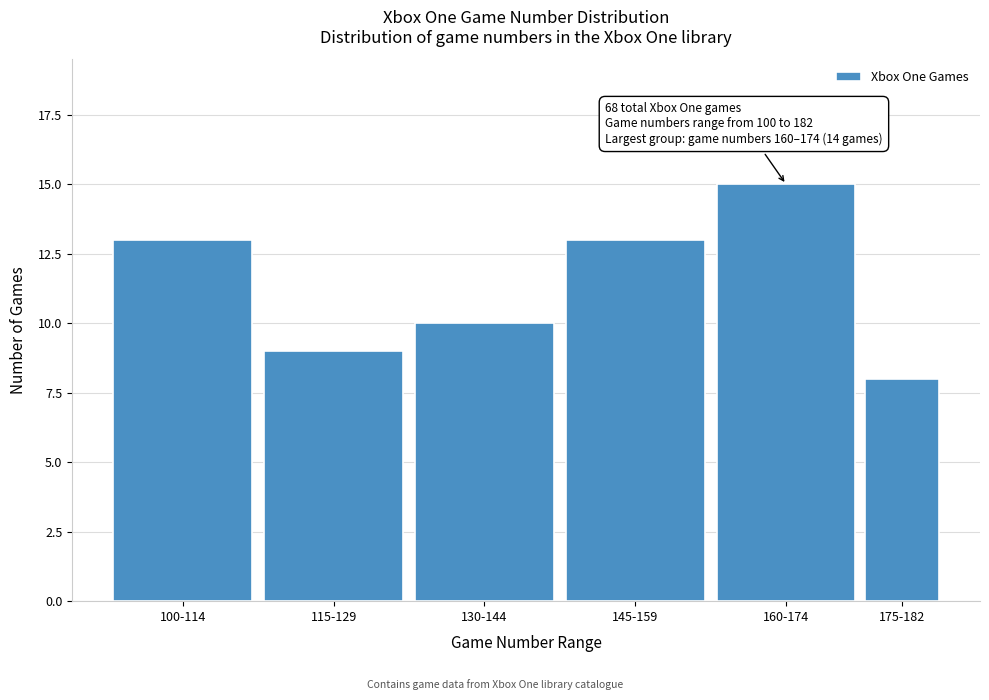

Reading left to right, what are all the values shown in this chart?

13	9	10	13	15	8